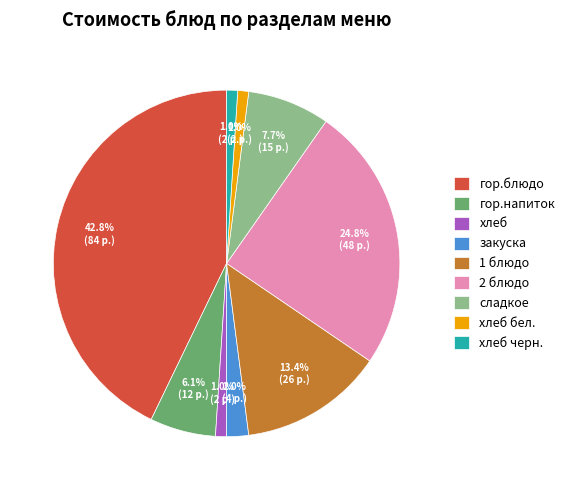

What is the largest slice in the pie chart?

гор.блюдо